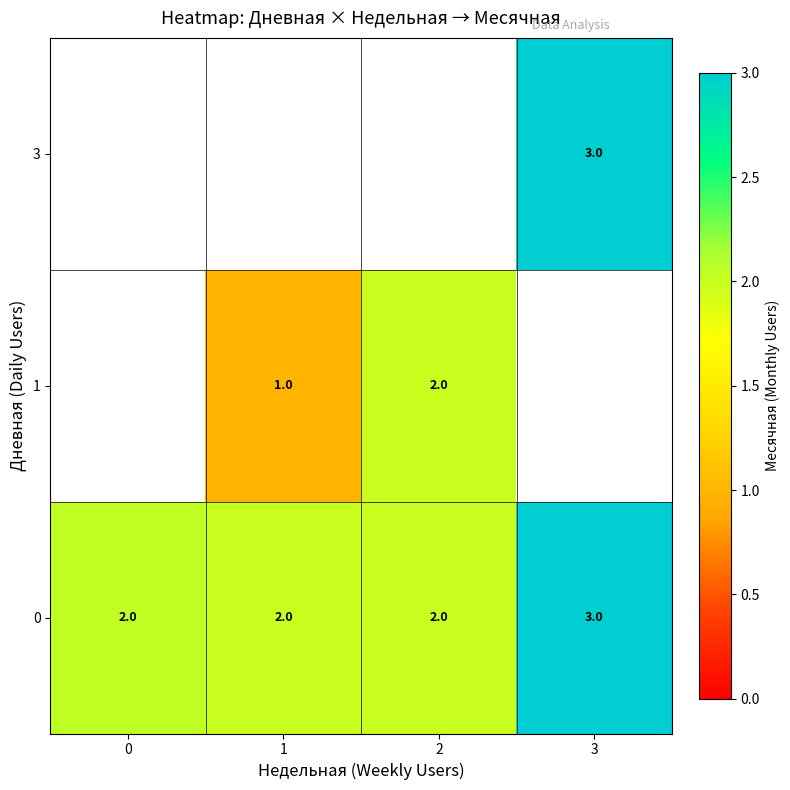

Is the value of 1 at 1 greater than the value of 0 at 1?

No